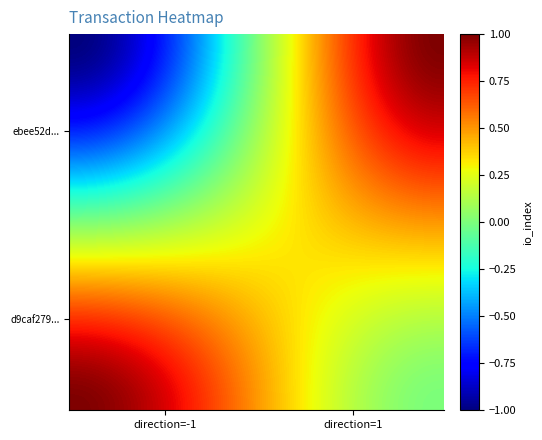

List the series in order of their peak value, lowest first.

ebee52d26aa3ffae09a14dcd17fa6a4ad2162a2, d9caf279de13cb073a77be6167bebf8efed8daf